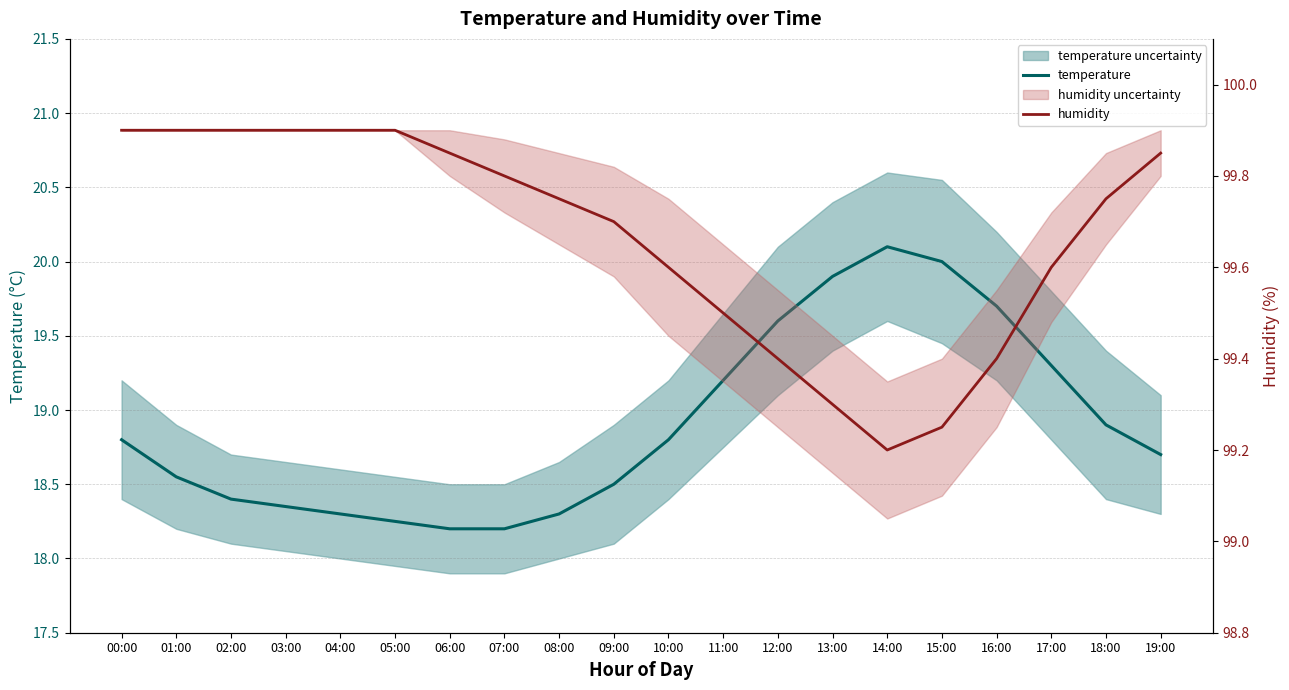

How many series are shown in this chart?

2